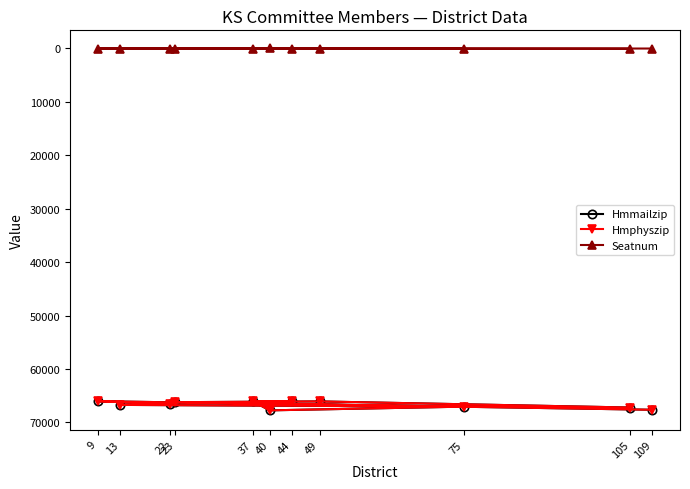

The value of Hmmailzip at 22 is 66502. True or false?

True